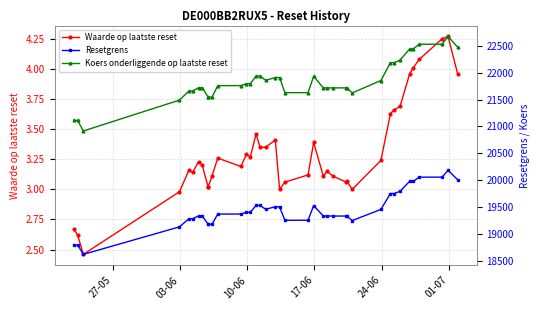

Which series has the widest spread of values?

Koers onderliggende op laatste reset